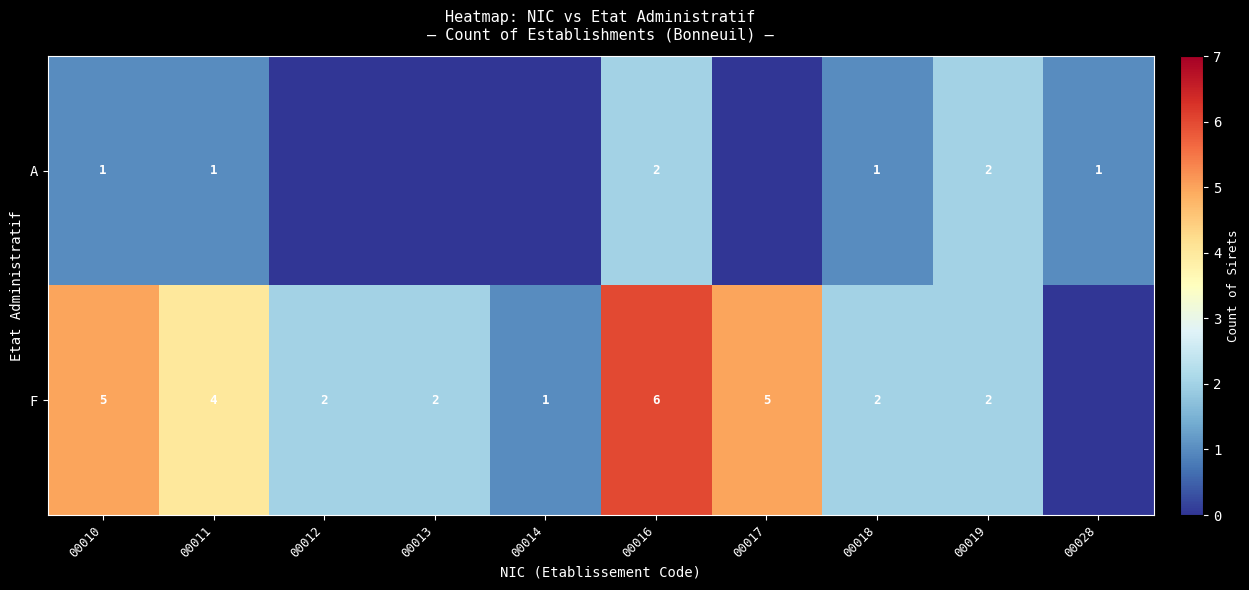

Is it true that F equals 5 at 00017?

True